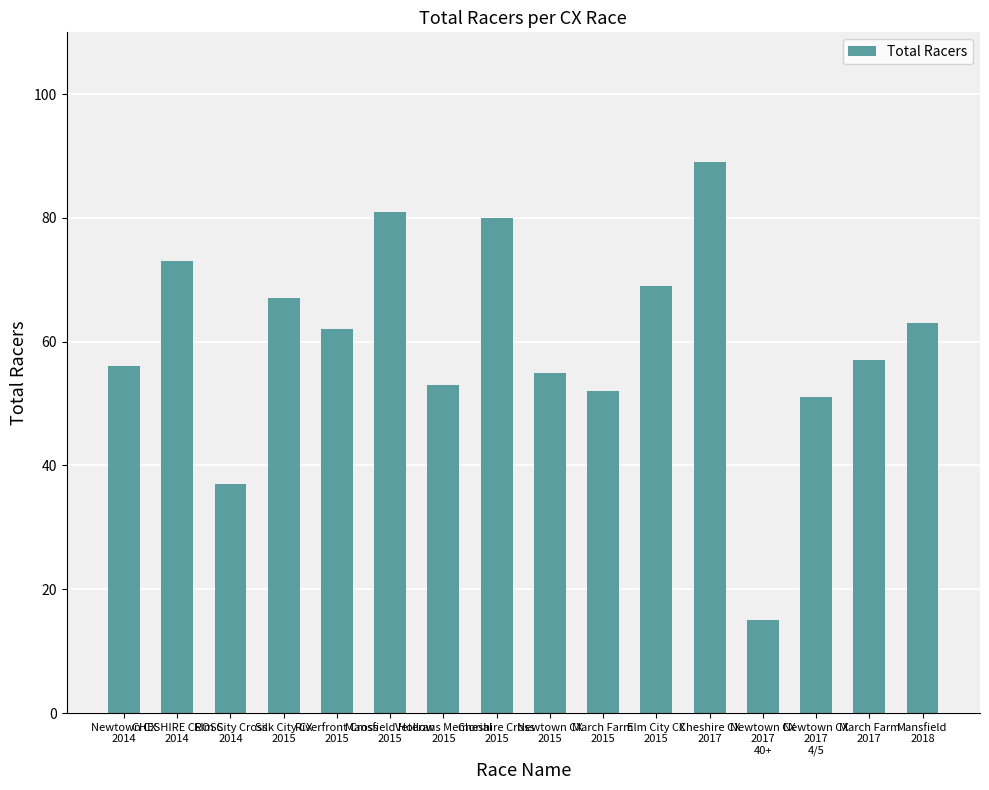

Reading right to left, what are all the values shown in this chart?

Mansfield
2018=63	March Farm
2017=57	Newtown CX
2017
4/5=51	Newtown CX
2017
40+=15	Cheshire CX
2017=89	Elm City CX
2015=69	March Farm
2015=52	Newtown CX
2015=55	Cheshire Cross
2015=80	Veterans Memorial
2015=53	Mansfield Hollow
2015=81	Riverfront Cross
2015=62	Silk City CX
2015=67	Elm City Cross
2014=37	CHESHIRE CROSS
2014=73	Newtown CX
2014=56